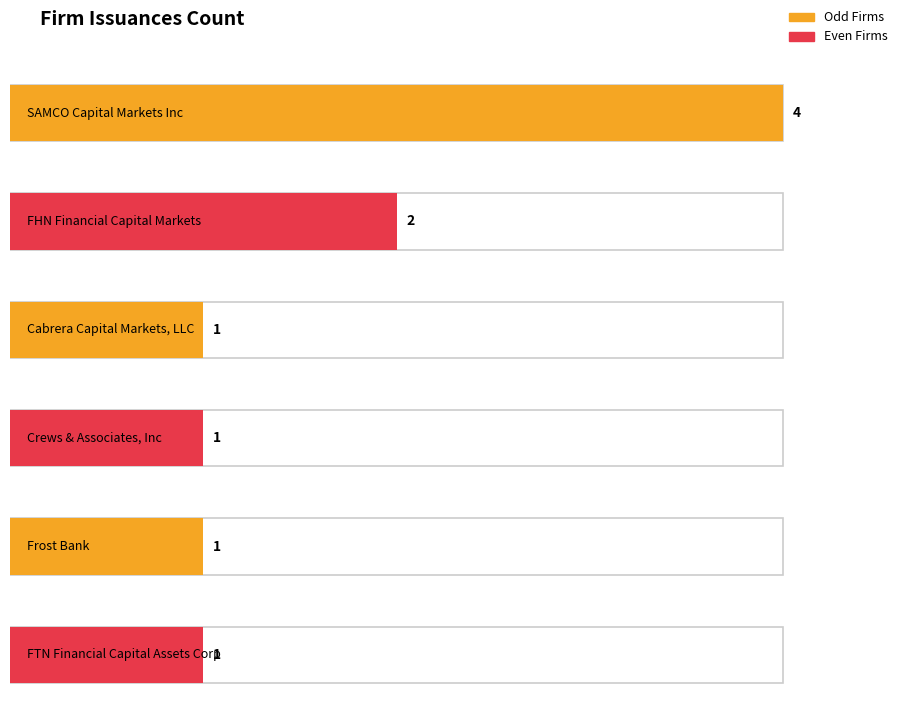

The chart shows a value of 4 at SAMCO Capital Markets Inc. True or false?

True